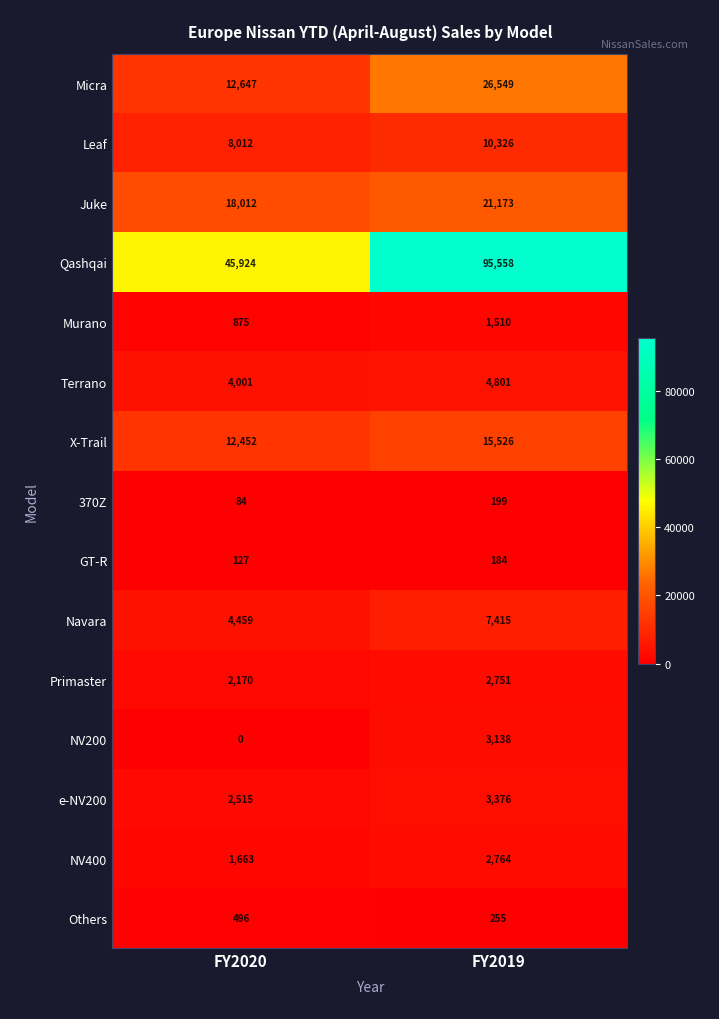

Between FY2020 and FY2019, which series saw the biggest shift?

Qashqai